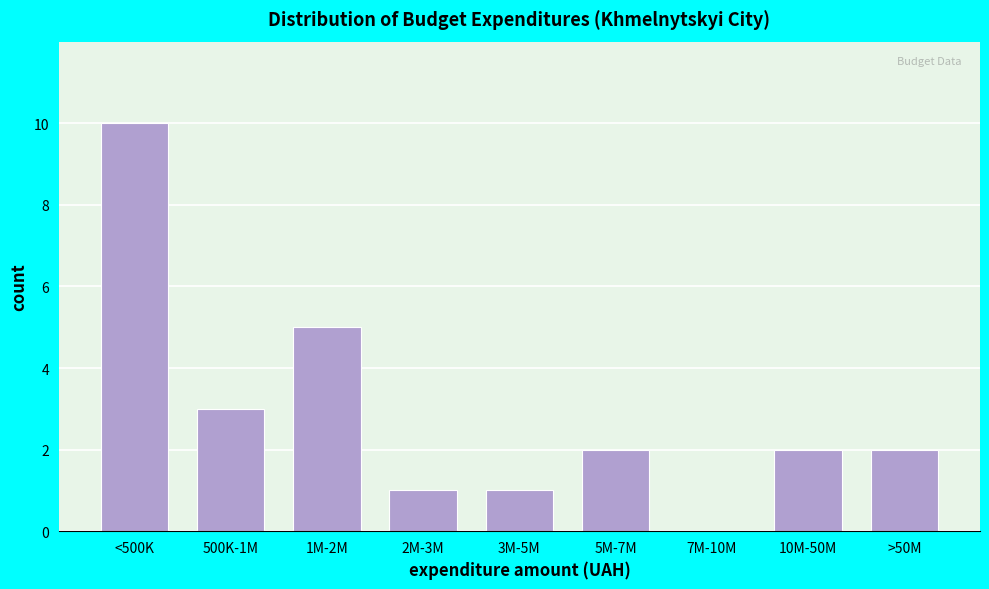

Reading left to right, list all the values displayed in this chart.

<500K=10	500K-1M=3	1M-2M=5	2M-3M=1	3M-5M=1	5M-7M=2	7M-10M=0	10M-50M=2	>50M=2